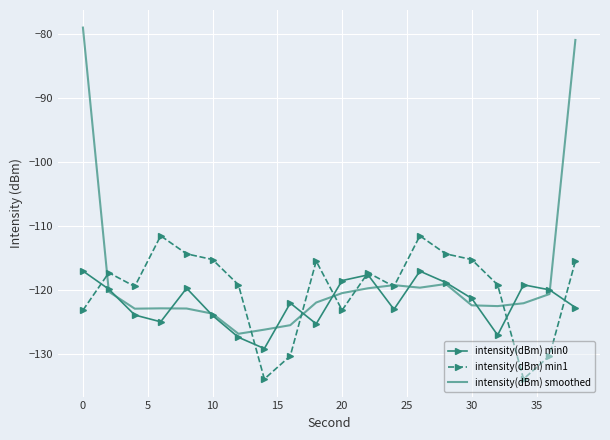

List the series in order of their peak value, highest first.

intensity(dBm) smoothed, intensity(dBm) min1, intensity(dBm) min0